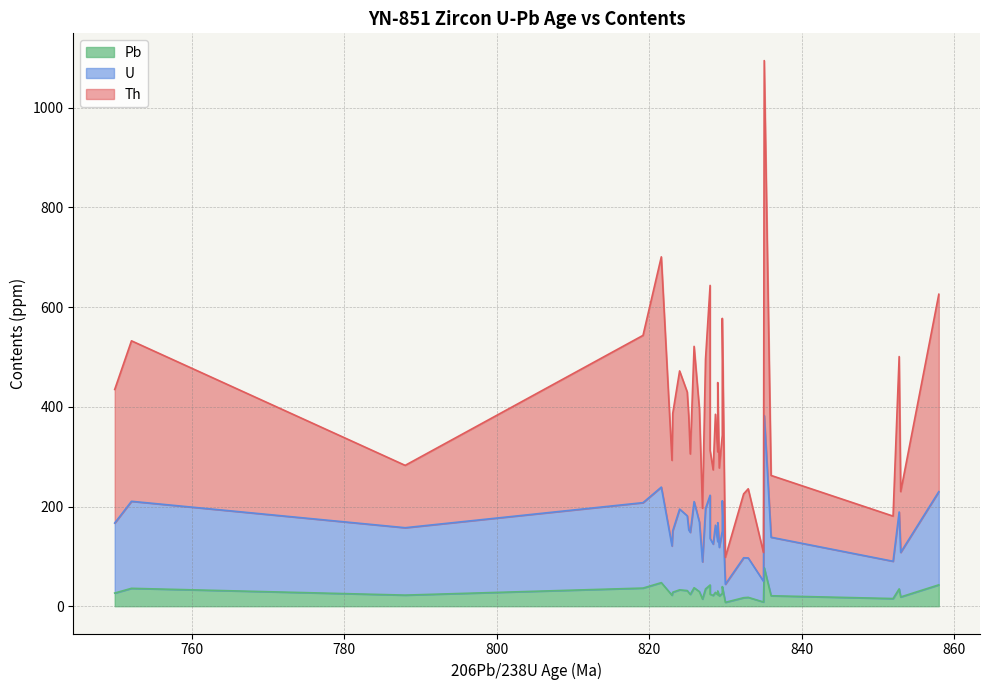

What is the lowest value of the Pb series?

7.8